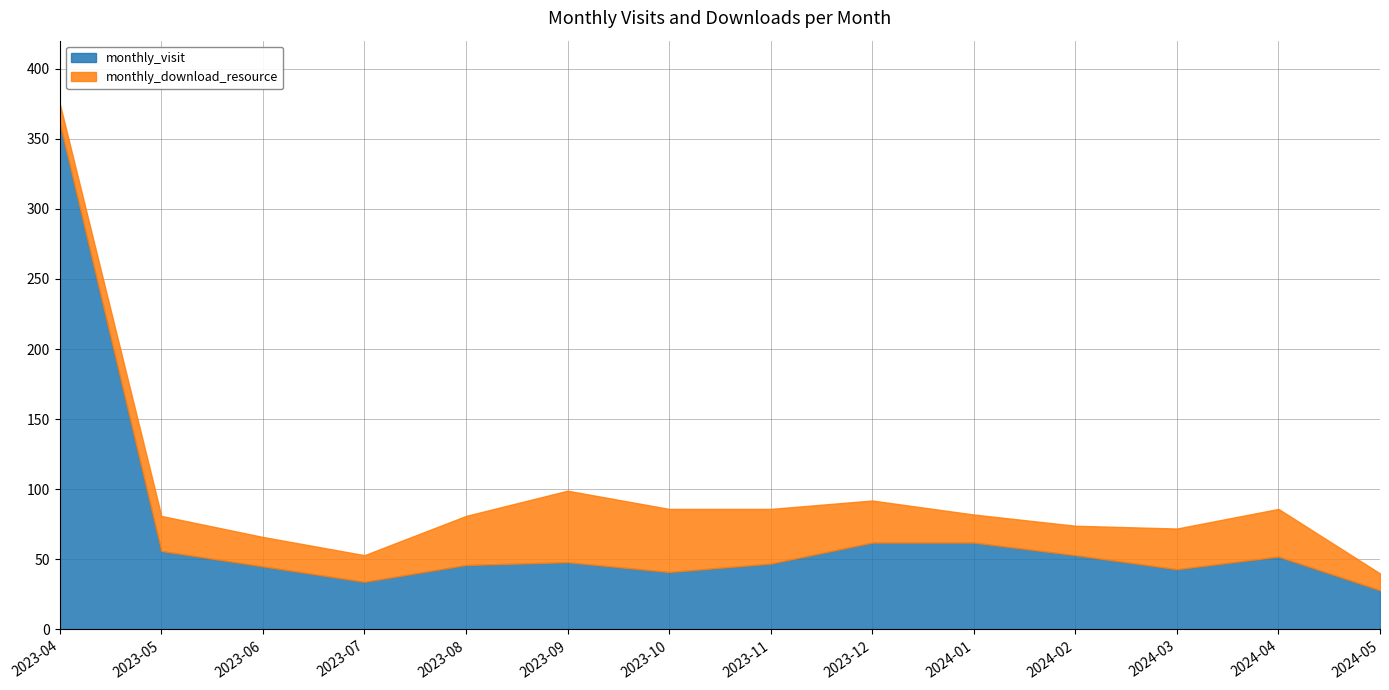

How many data points in monthly_download_resource are less than 29?

7